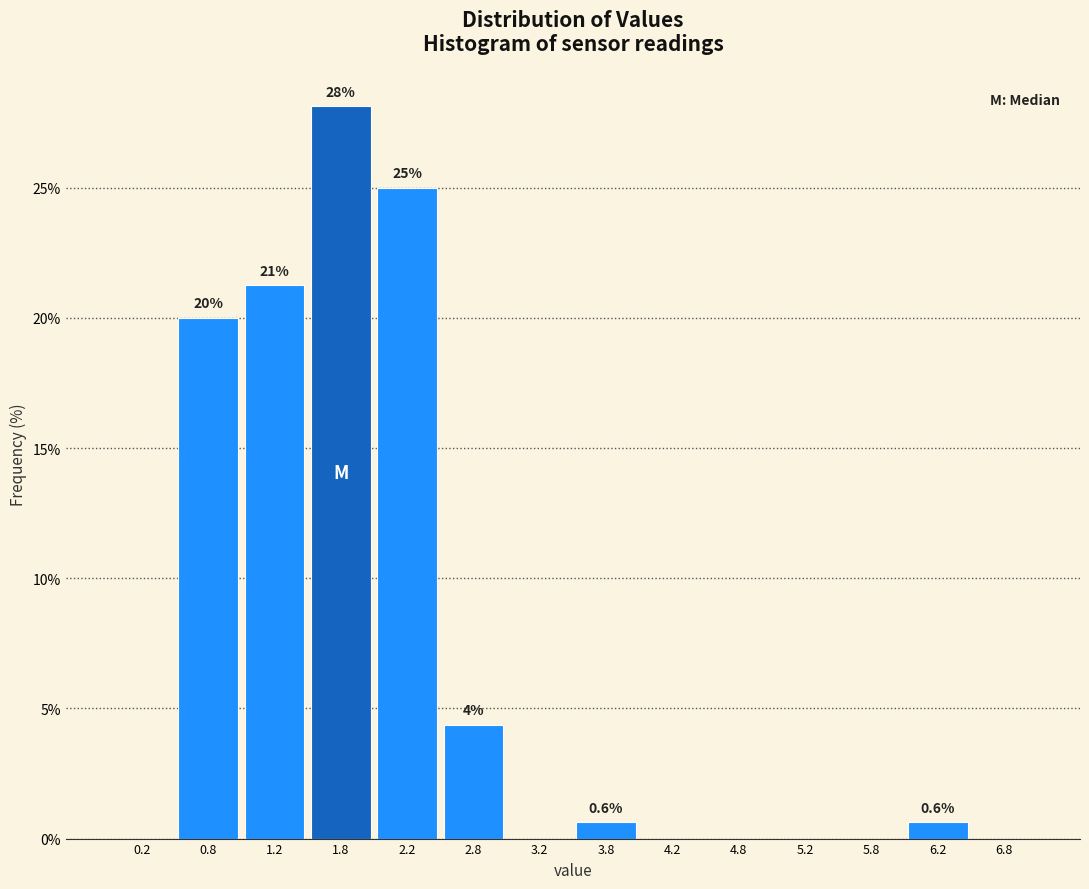

Over which range of the x-axis is the bar tallest?

1.5 to 2.0